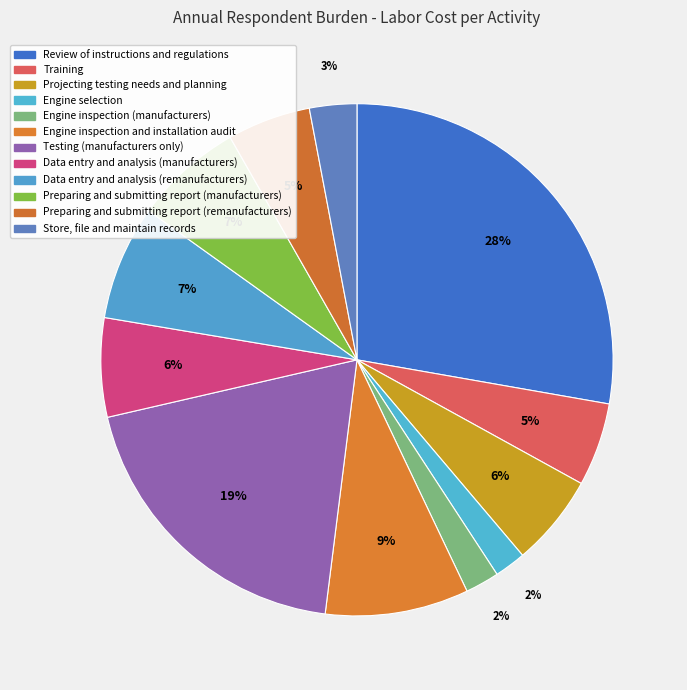

Count the number of slices in the pie.

12